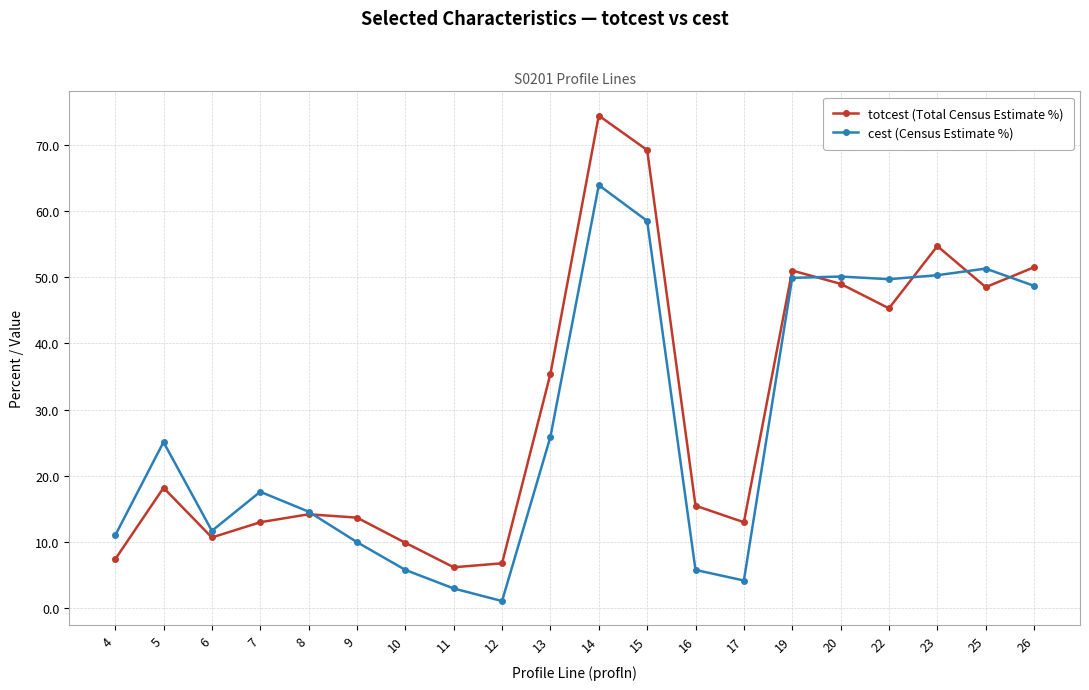

List the series in order of their overall mean, lowest first.

cest (Census Estimate %), totcest (Total Census Estimate %)